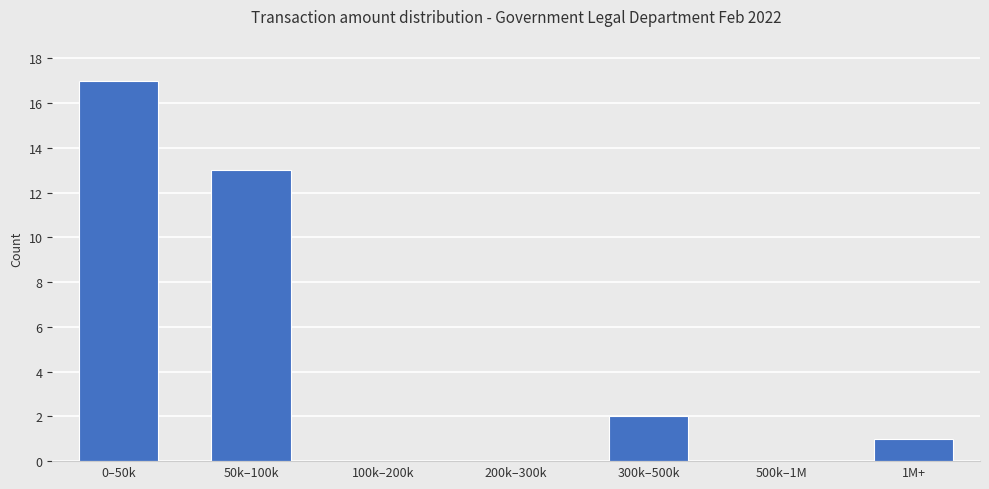

Reading left to right, transcribe all the data shown in this chart.

0–50k=17	50k–100k=13	100k–200k=0	200k–300k=0	300k–500k=2	500k–1M=0	1M+=1